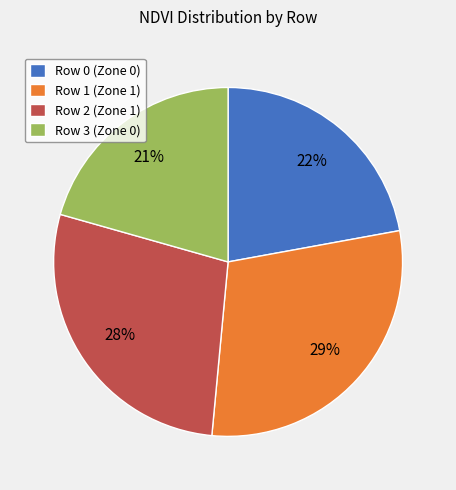

To the nearest percent, what is the average slice percentage?

25%